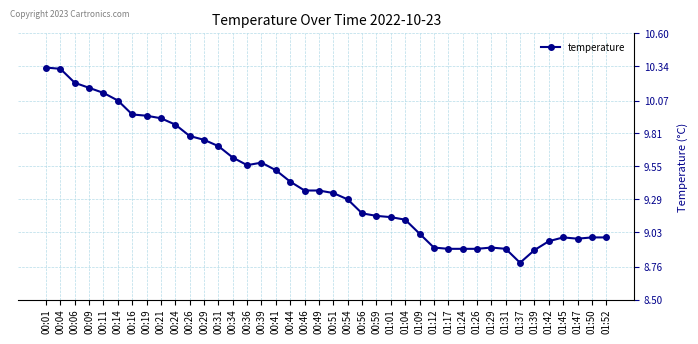

What is the change in value from 01:37 to 01:39?

+0.1